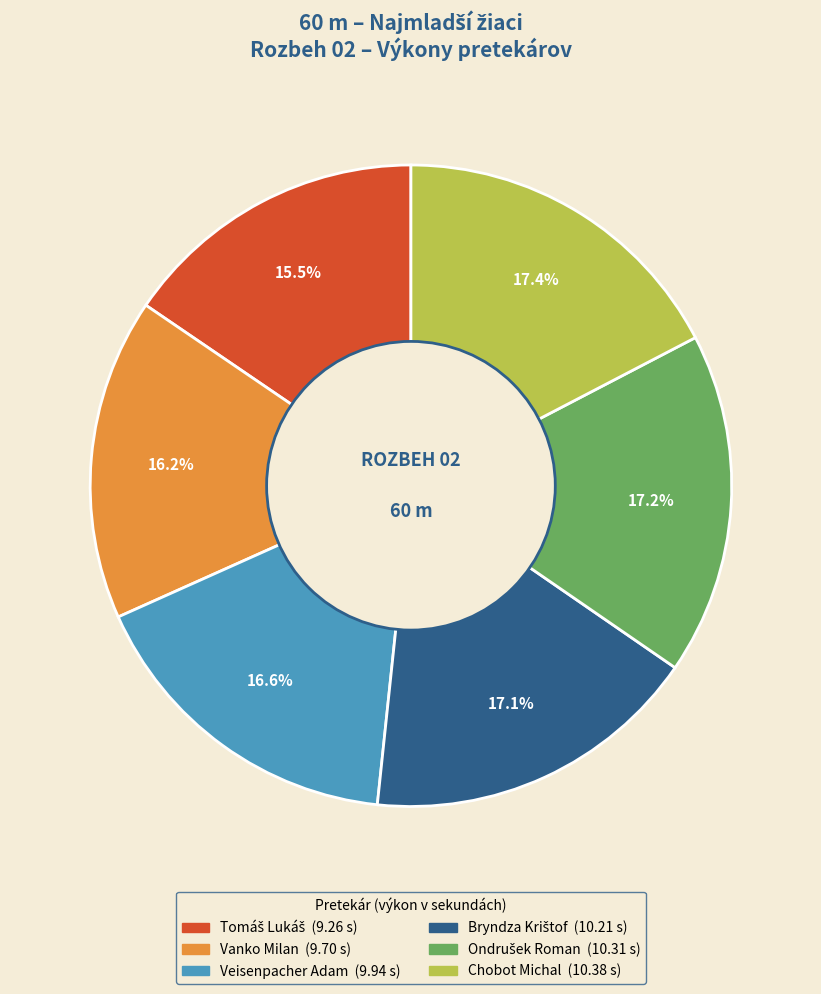

Combined, what portion of the pie is Chobot Michal and Veisenpacher Adam?

34.0%